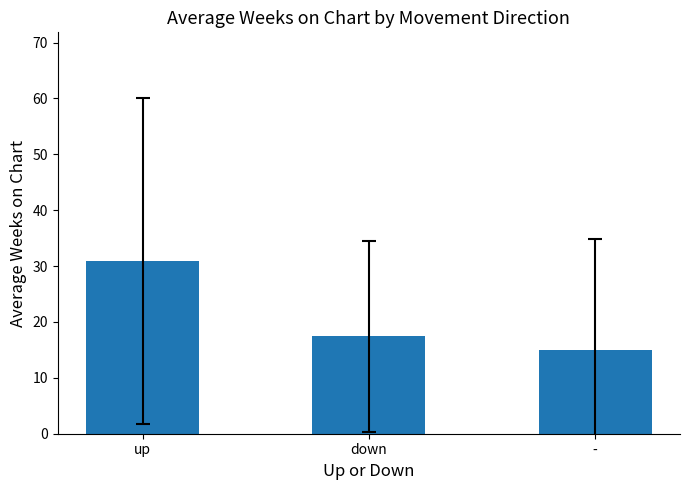

What is the smallest value displayed?

15.0